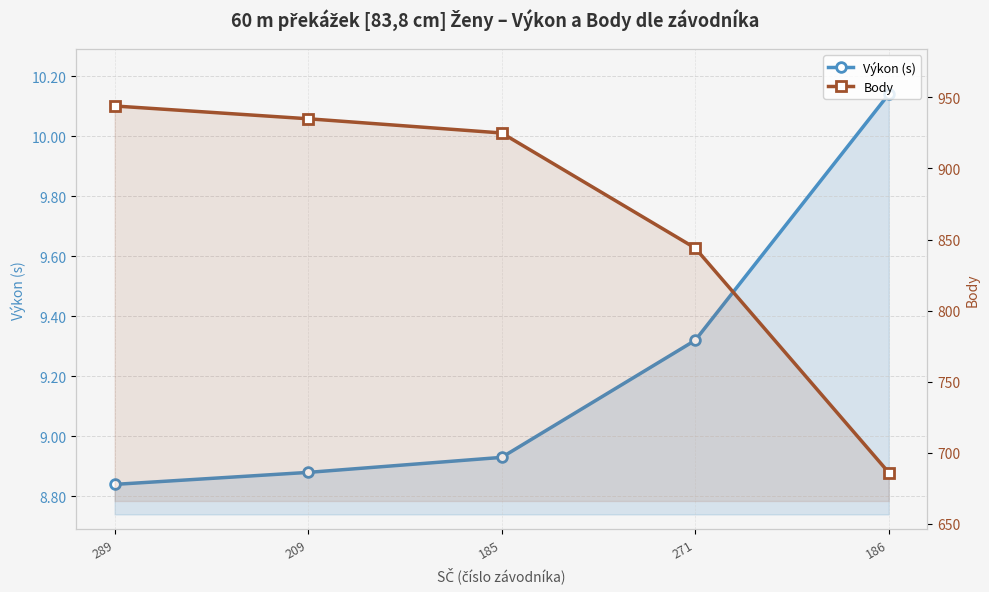

True or false: Výkon (s) and Body intersect in this chart.

False